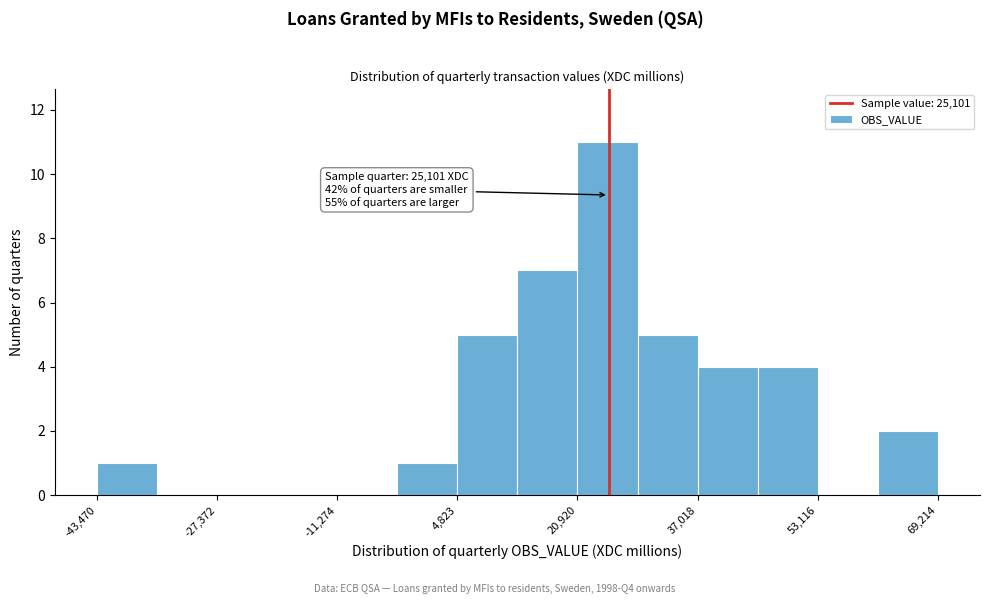

Which range on the x-axis has the tallest bar?

20000 to 28000